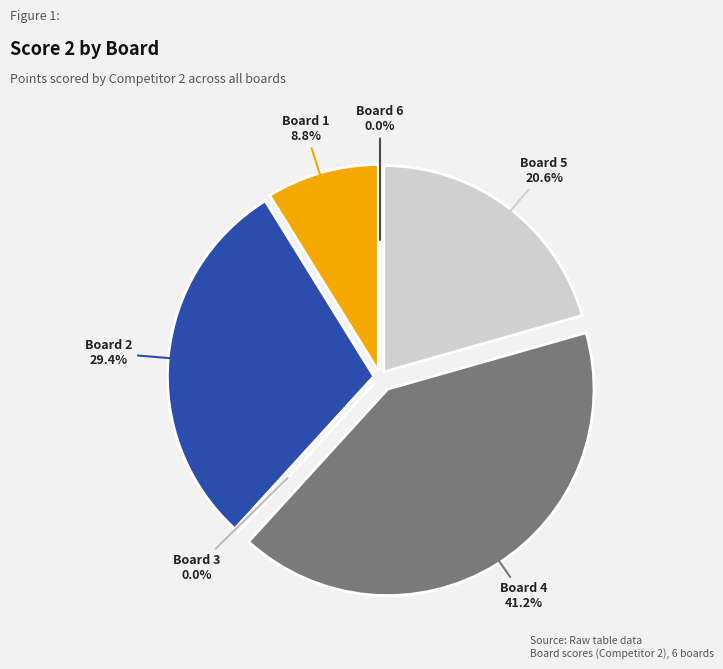

Rank the categories by value from highest to lowest.

Board 4, Board 2, Board 5, Board 1, Board 3, Board 6